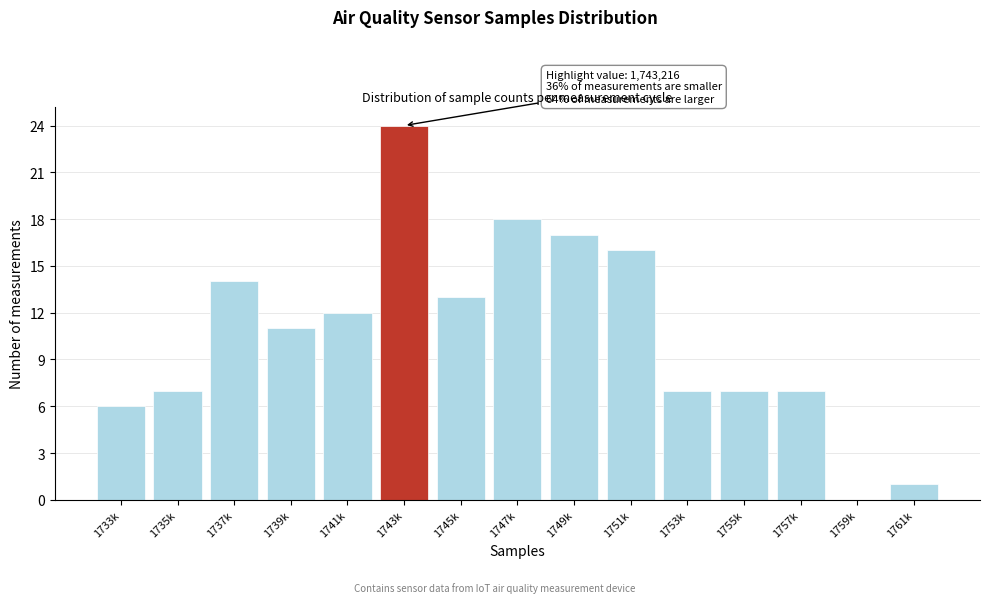

Reading left to right, list all the values displayed in this chart.

1733k=6	1735k=7	1737k=14	1739k=11	1741k=12	1743k=24	1745k=13	1747k=18	1749k=17	1751k=16	1753k=7	1755k=7	1757k=7	1759k=0	1761k=1